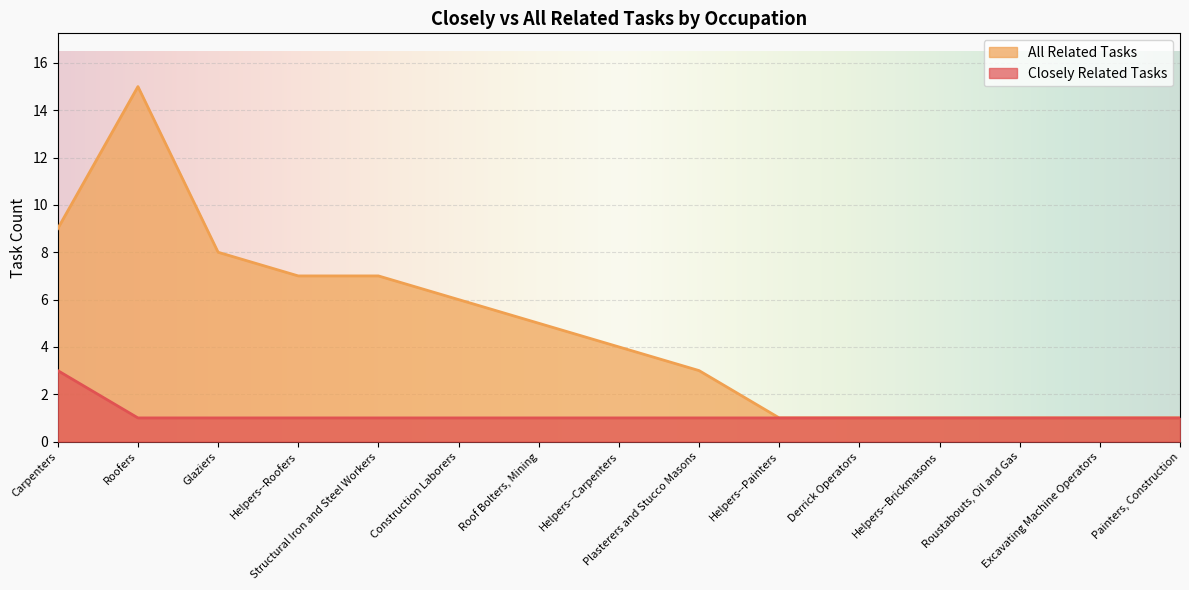

What is the minimum value shown in the chart?

1